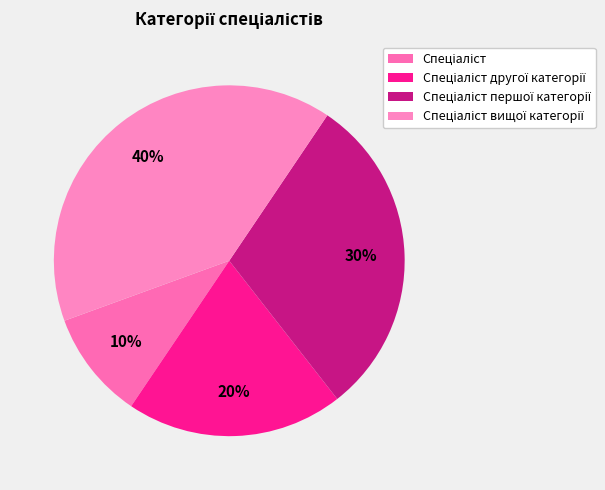

To the nearest percent, what portion does Спеціаліст другої категорії represent?

20%